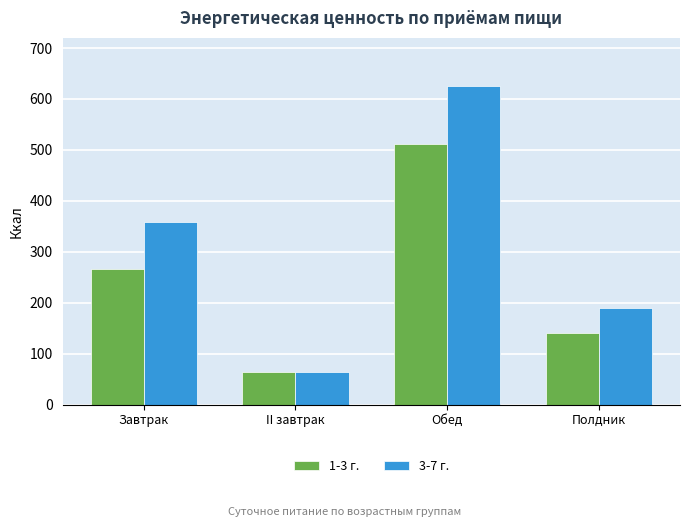

What is the difference between the maximum and minimum values in the 3-7 г. series?

562.2